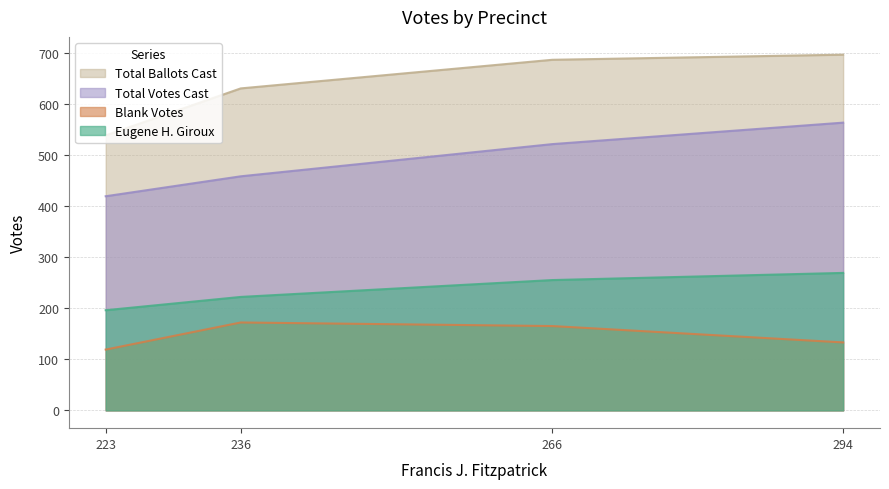

What is the sum of all Total Ballots Cast values?

2550